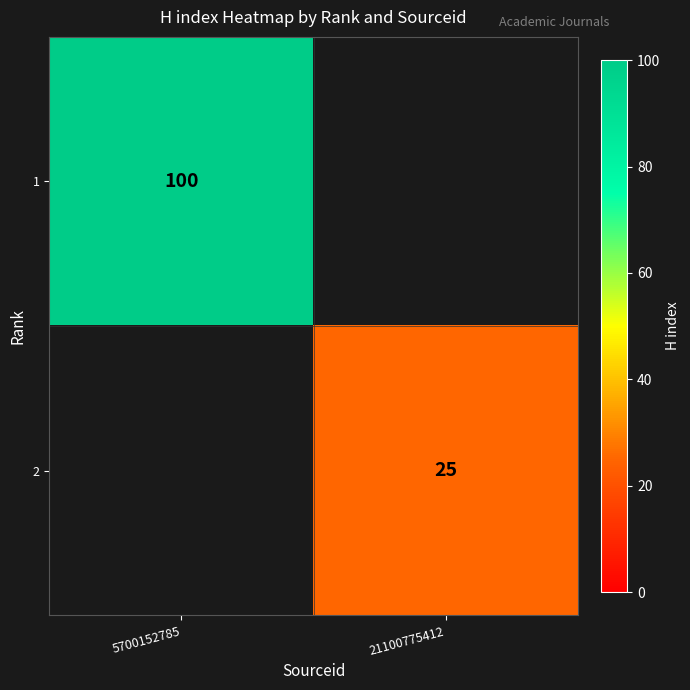

Is it true that 2 equals 44 at 21100775412?

False